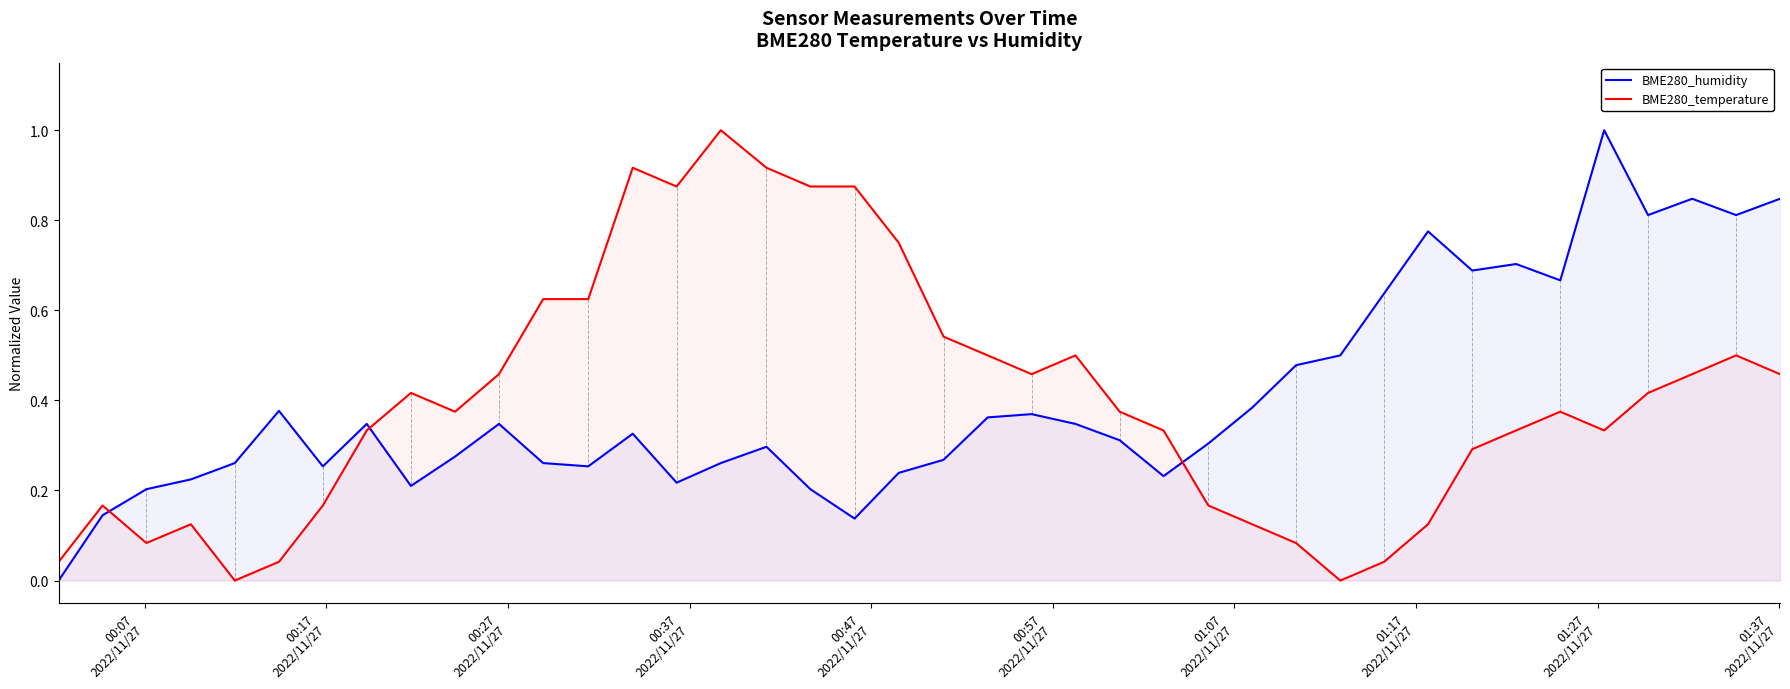

What is the highest value of the BME280_humidity series?

1.0